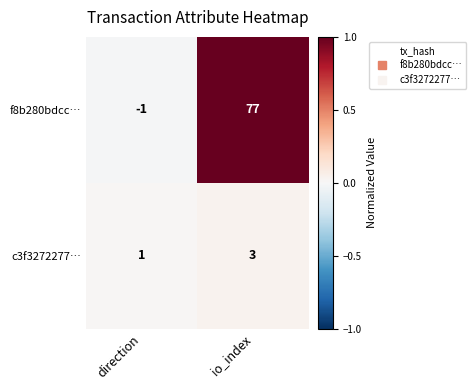

What is the total value across all series at io_index?

80